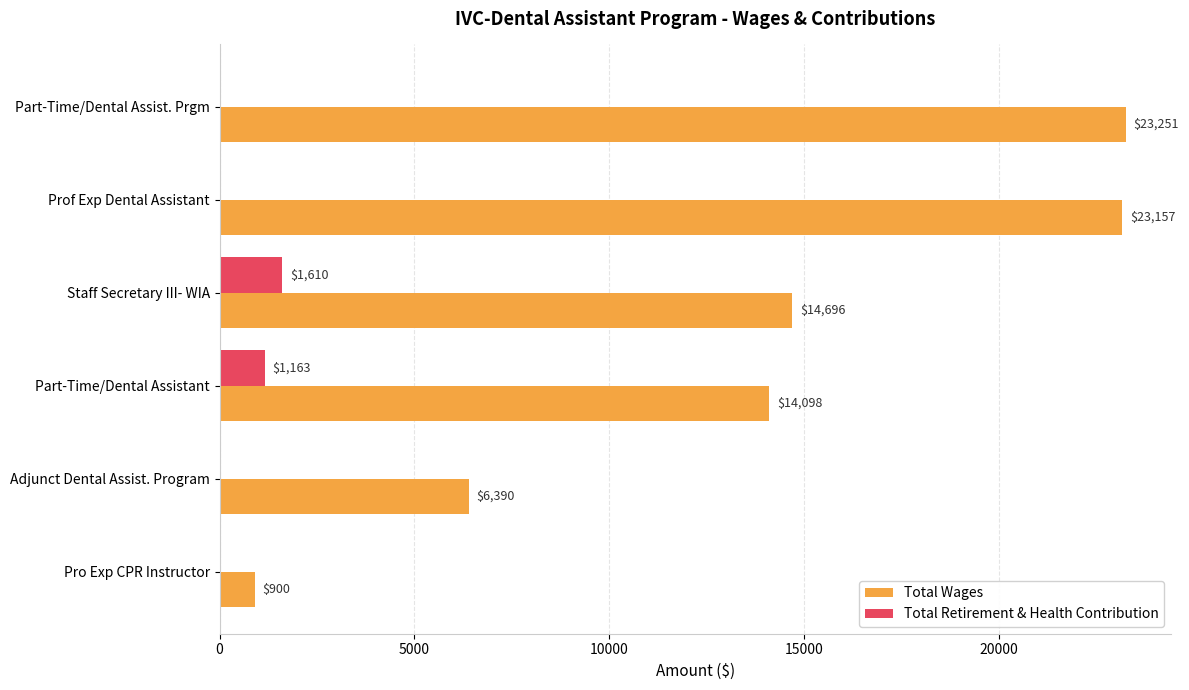

What is the sum of all Total Retirement & Health Contribution values?

2773